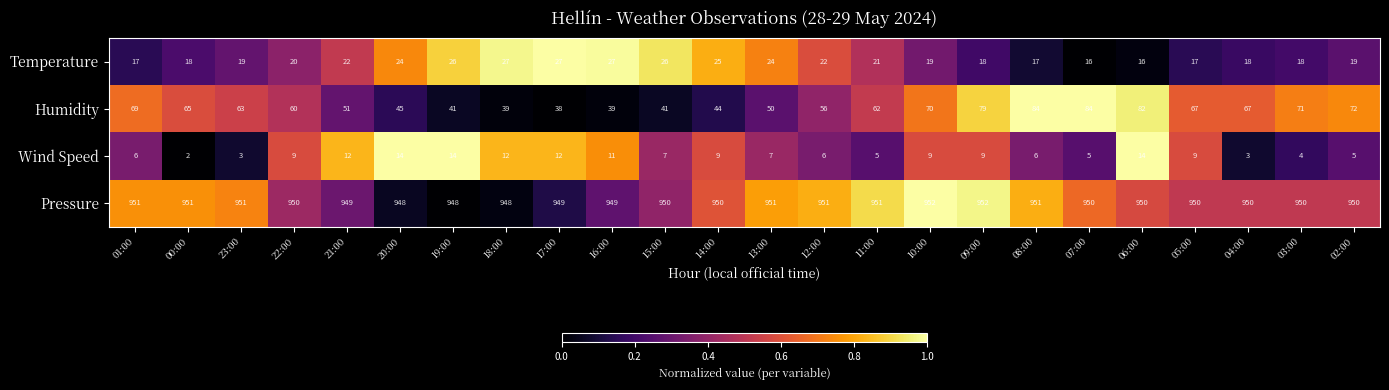

What is the difference between the maximum and second lowest values in the Pressure series?

4